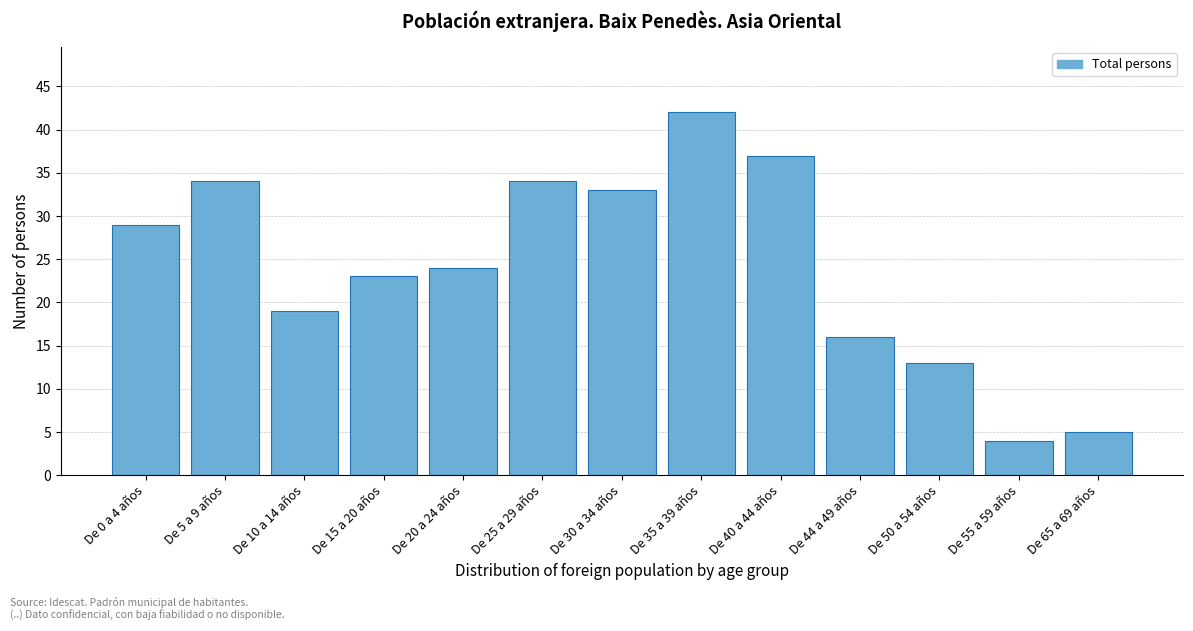

Reading right to left, extract all data points from this chart.

5	4	13	16	37	42	33	34	24	23	19	34	29